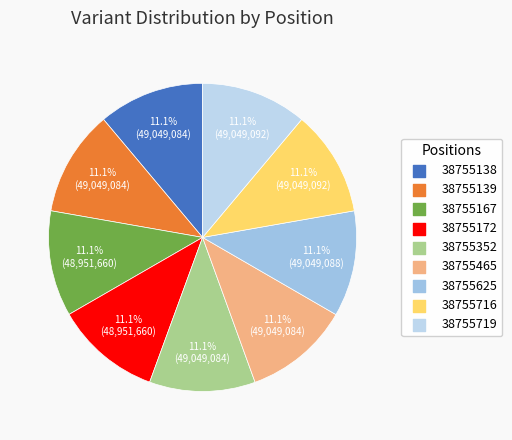

How many slices are in this pie chart?

9